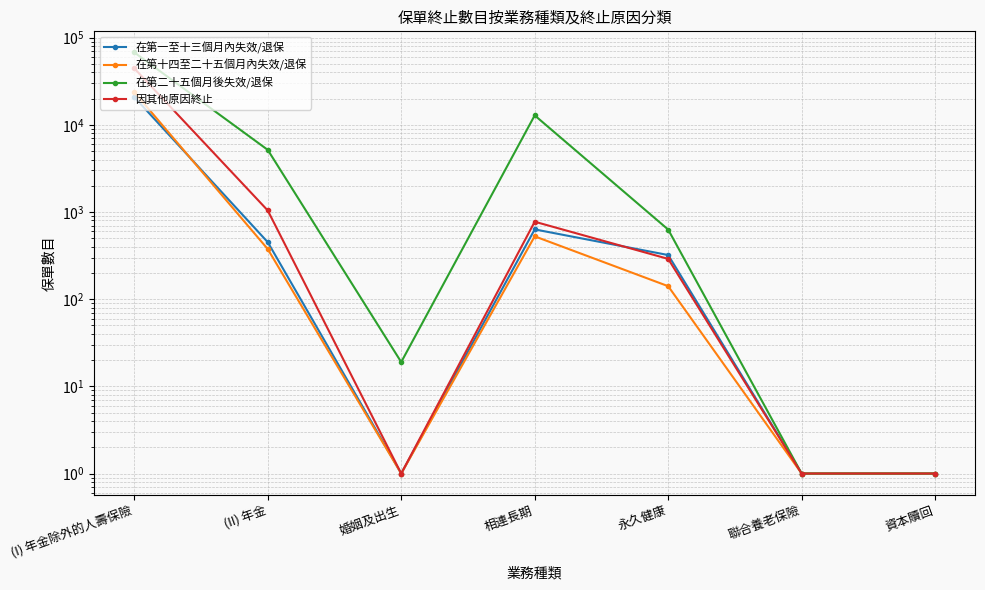

At which label does 在第一至十三個月內失效/退保 reach its peak?

(I) 年金除外的人壽保險